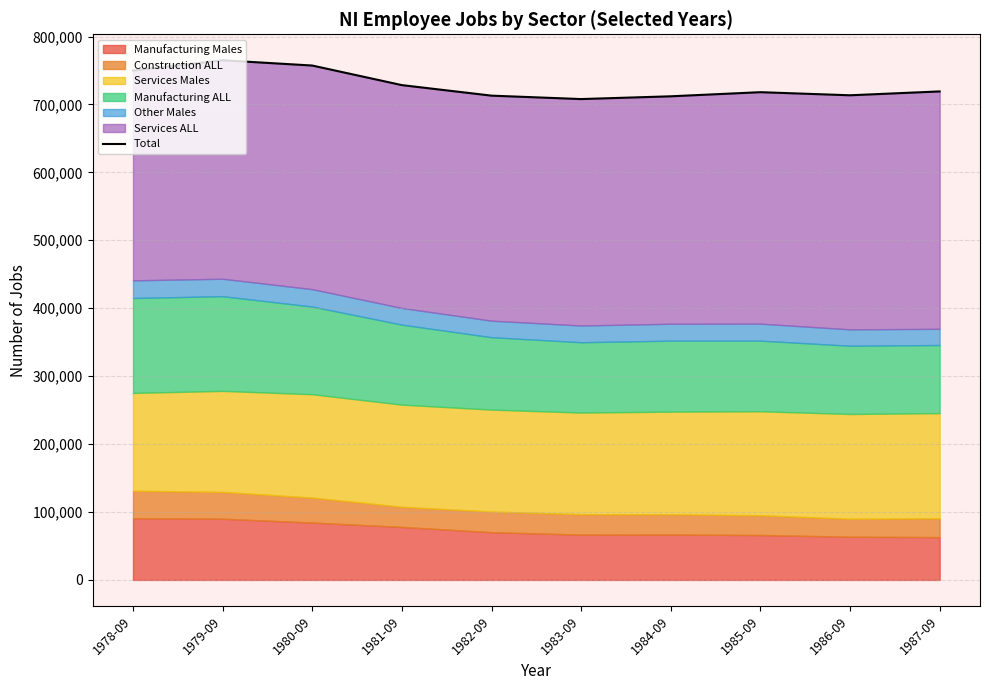

Which has a higher value, 1985-09 or 1978-09?

1978-09